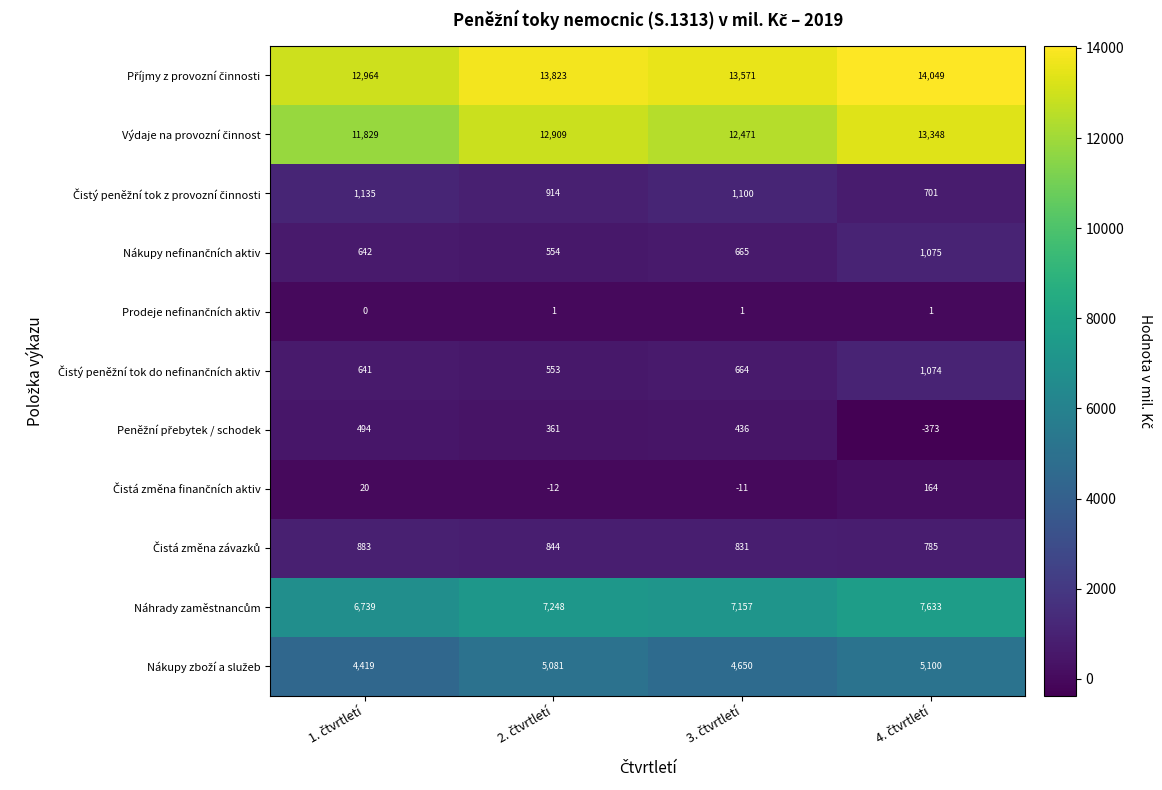

What is the greatest value displayed?

14049